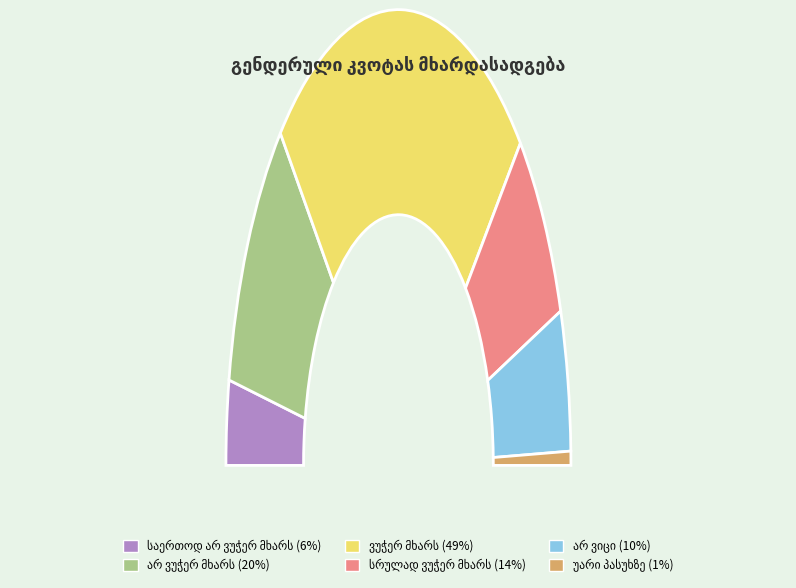

What portion of the pie excludes სრულად ვუჭერ მხარს?

86.0%